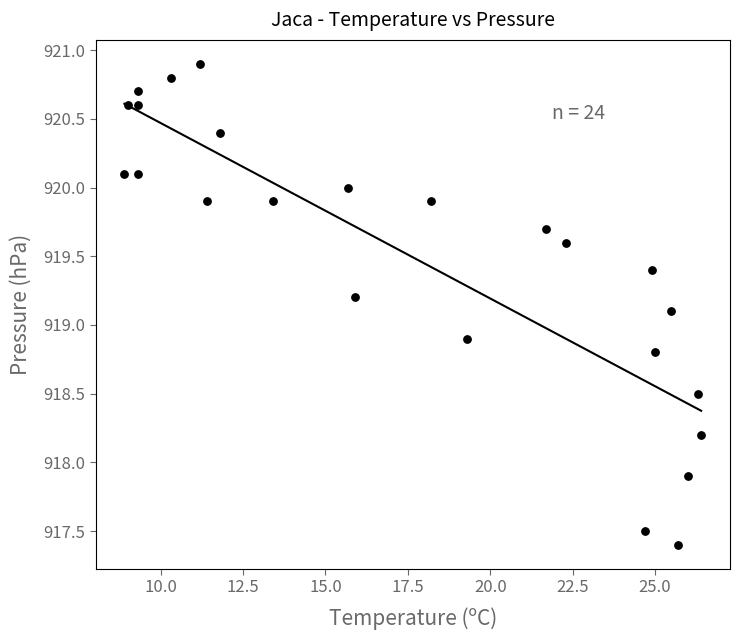

What is the range of X values (max minus min)?

17.5